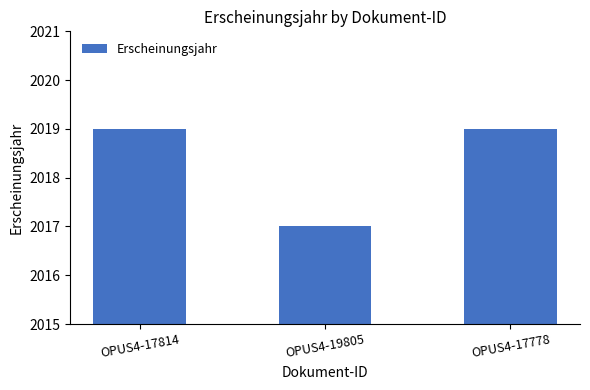

Is it true that the value at OPUS4-17778 is 2019?

True